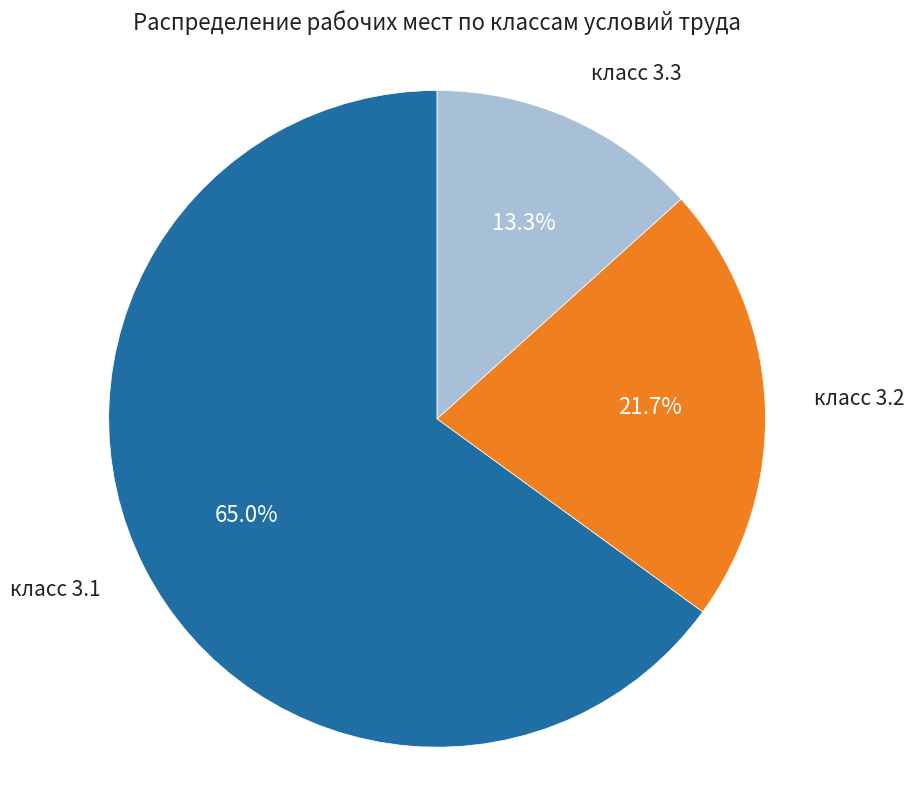

Does any single category account for the majority?

Yes